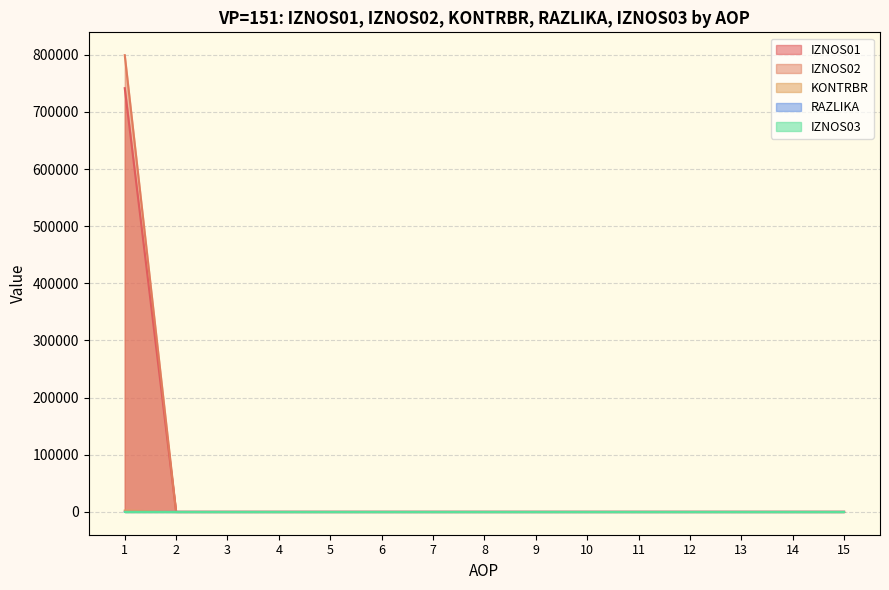

What is the greatest value displayed?

799307.7